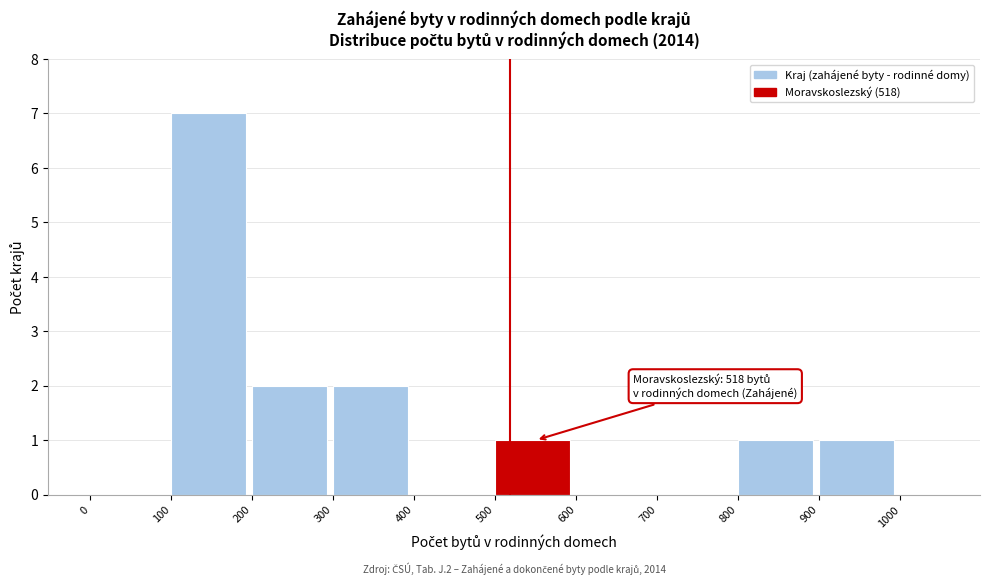

Over which range of the x-axis is the bar tallest?

100 to 200